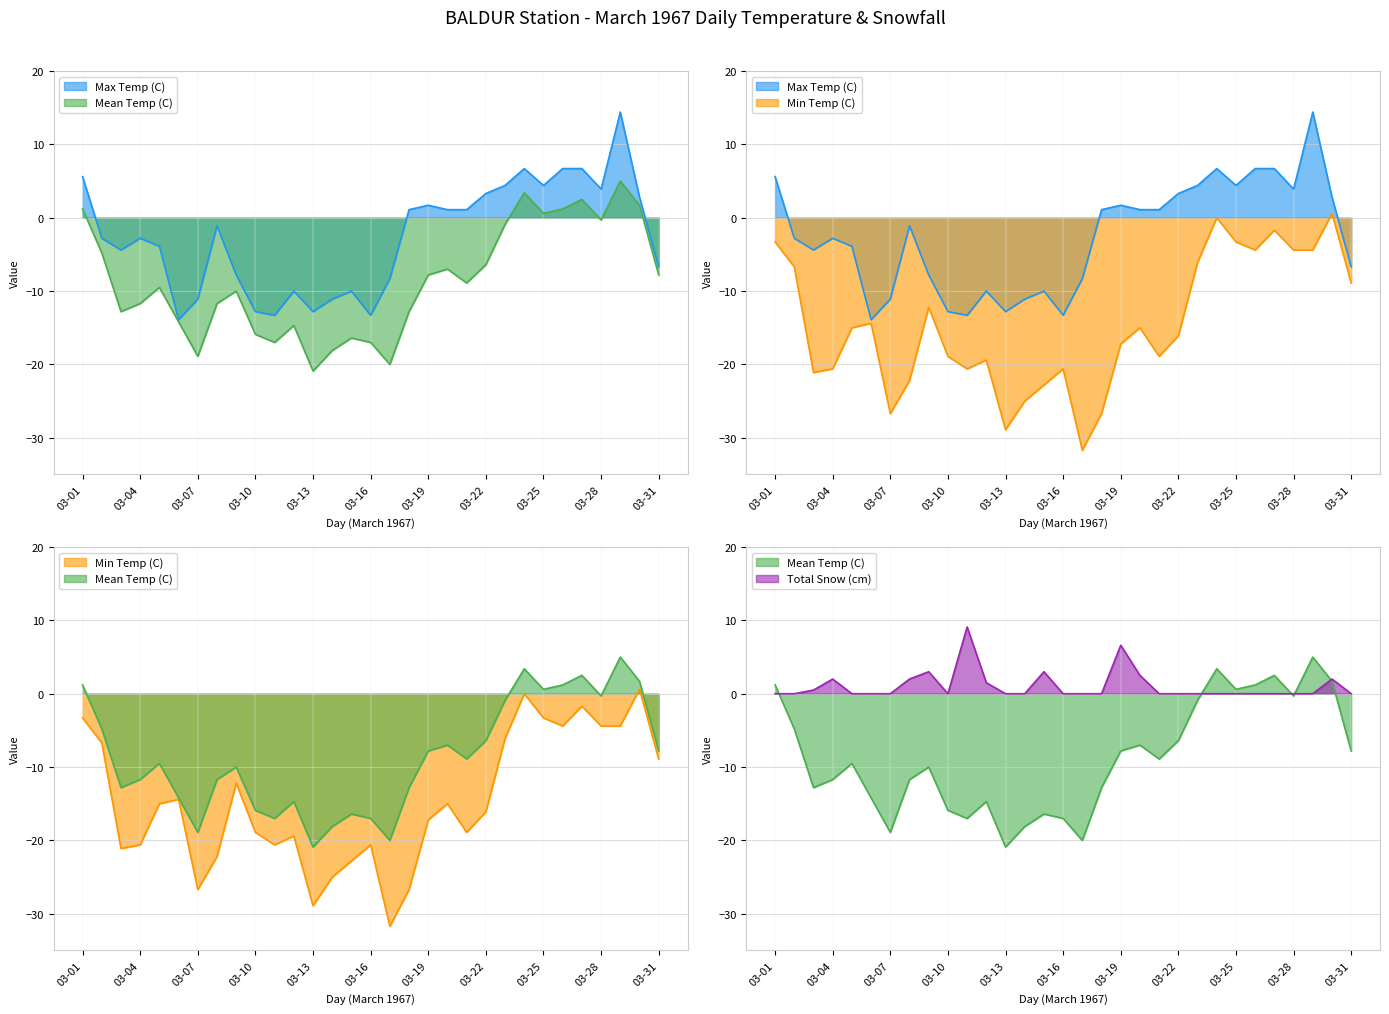

What is the maximum value shown in the chart?

14.4